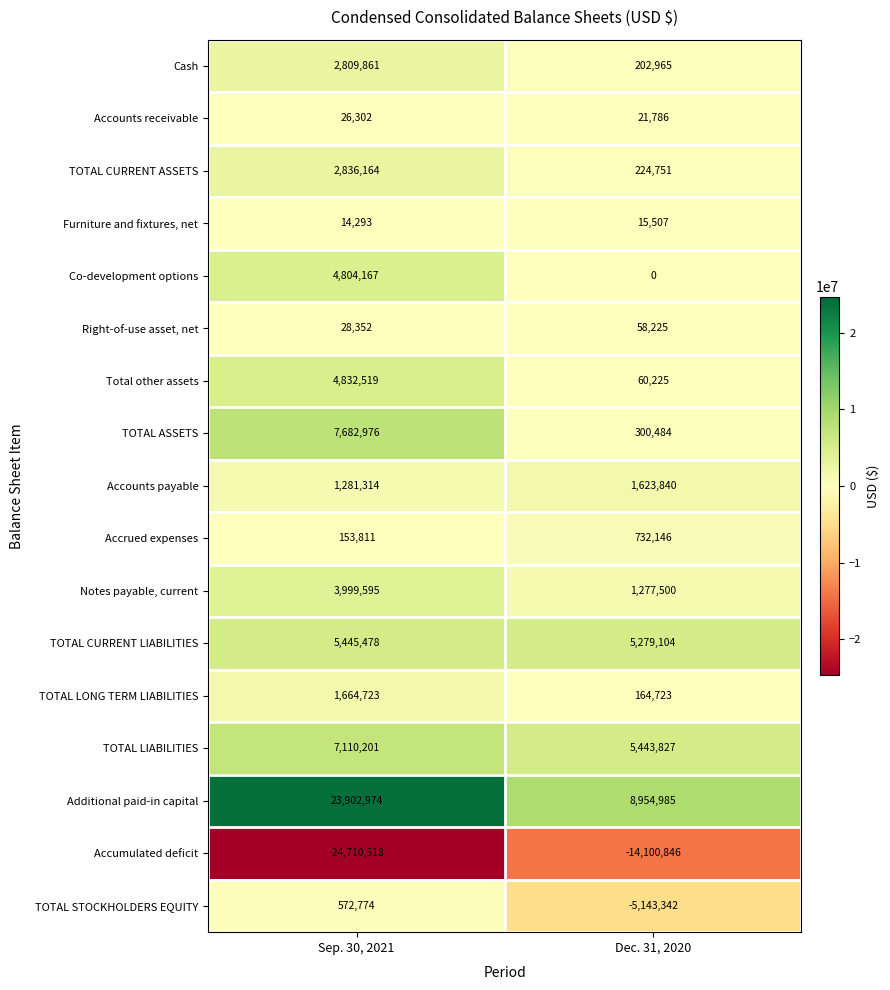

Rank the series by their maximum value, from highest to lowest.

Additional paid-in capital, TOTAL ASSETS, TOTAL LIABILITIES, TOTAL CURRENT LIABILITIES, Total other assets, Co-development options, Notes payable, current, TOTAL CURRENT ASSETS, Cash, TOTAL LONG TERM LIABILITIES, Accounts payable, Accrued expenses, TOTAL STOCKHOLDERS EQUITY, Right-of-use asset, net, Accounts receivable, Furniture and fixtures, net, Accumulated deficit